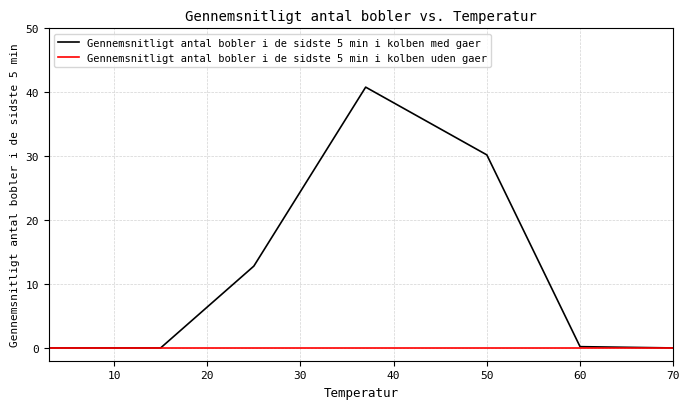

Which series has the largest total across all categories?

Gennemsnitligt antal bobler i de sidste 5 min i kolben med gaer